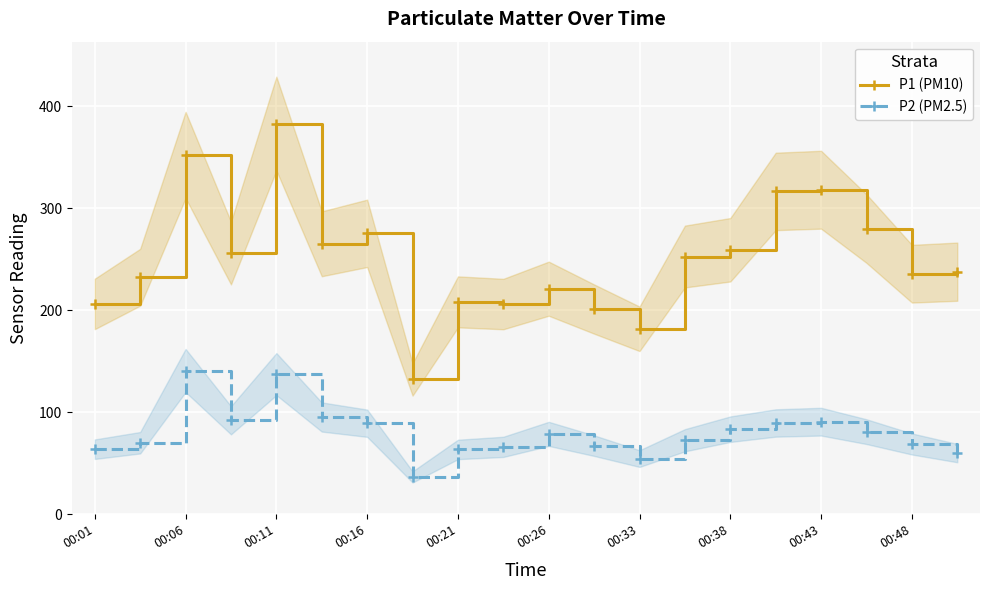

What is the value of the P2 (PM2.5) point at the 6th from the left?

95.3